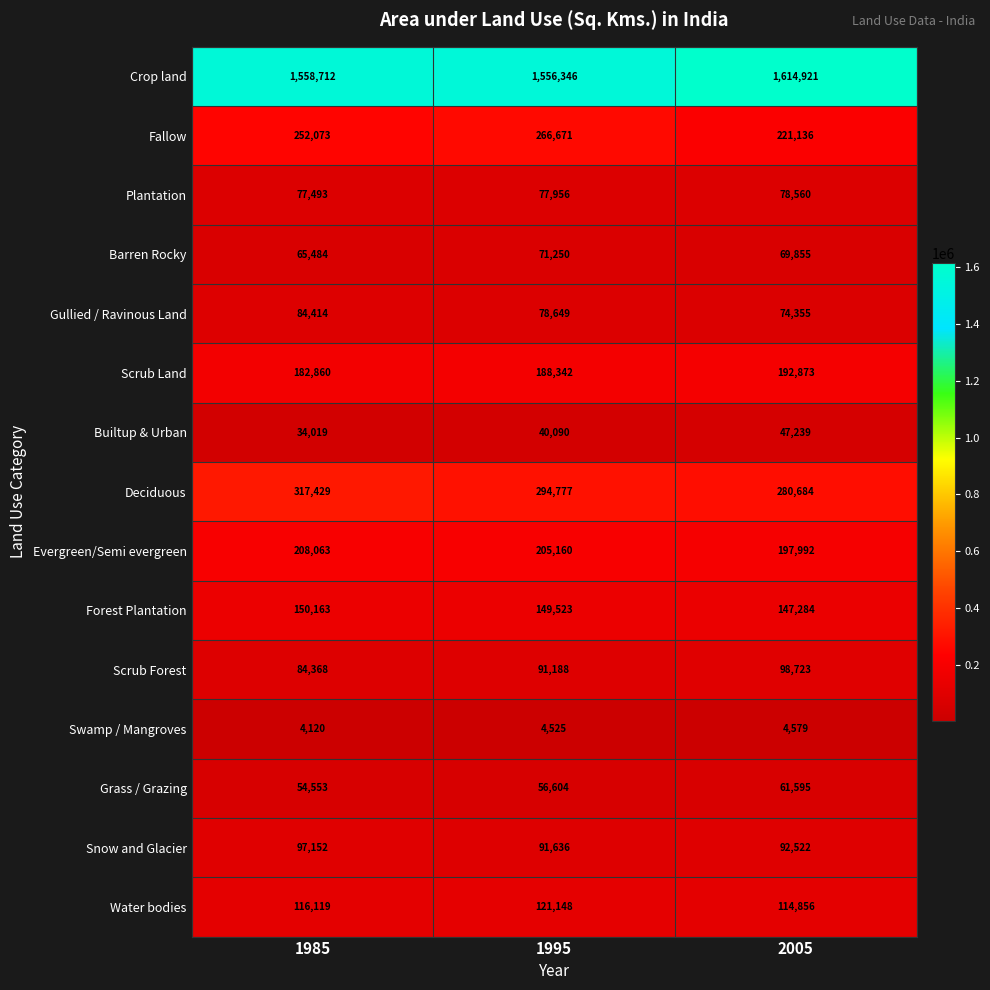

What is the spread (max minus min) of values at 1985?

1554592